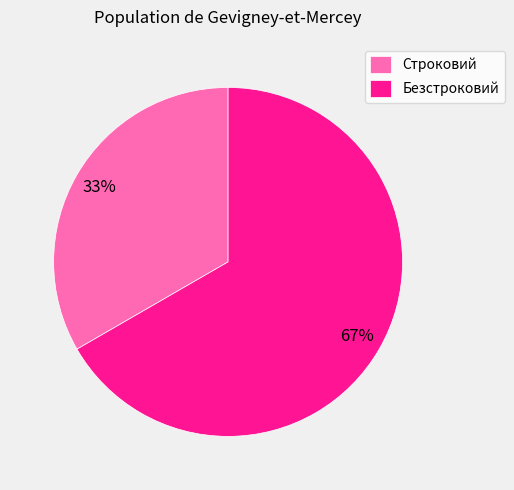

Which slice is the largest?

Безстроковий